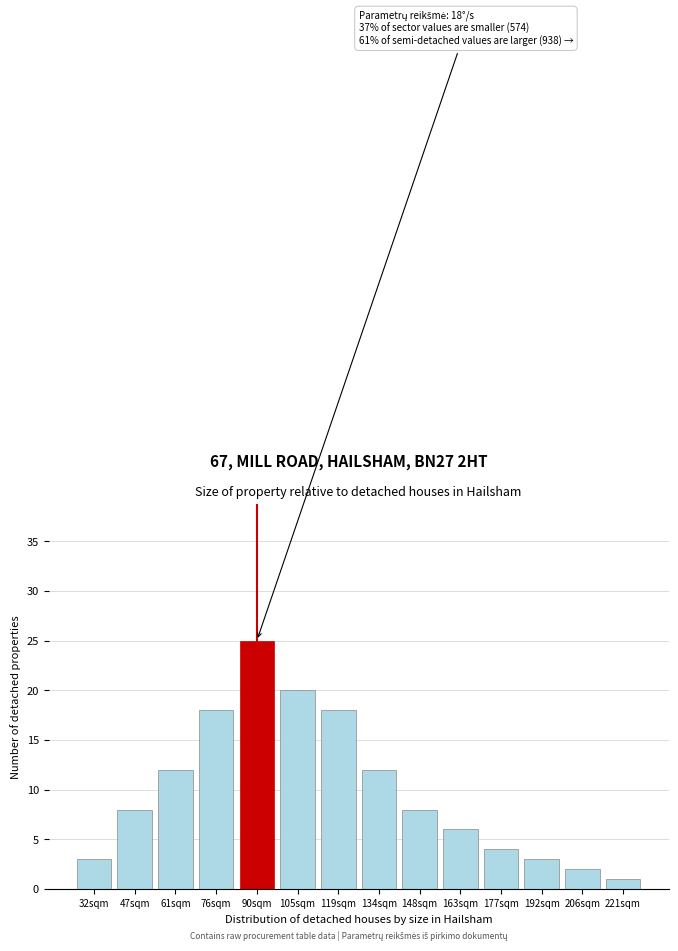

Reading right to left, extract all data points from this chart.

221sqm=1	206sqm=2	192sqm=3	177sqm=4	163sqm=6	148sqm=8	134sqm=12	119sqm=18	105sqm=20	90sqm=25	76sqm=18	61sqm=12	47sqm=8	32sqm=3